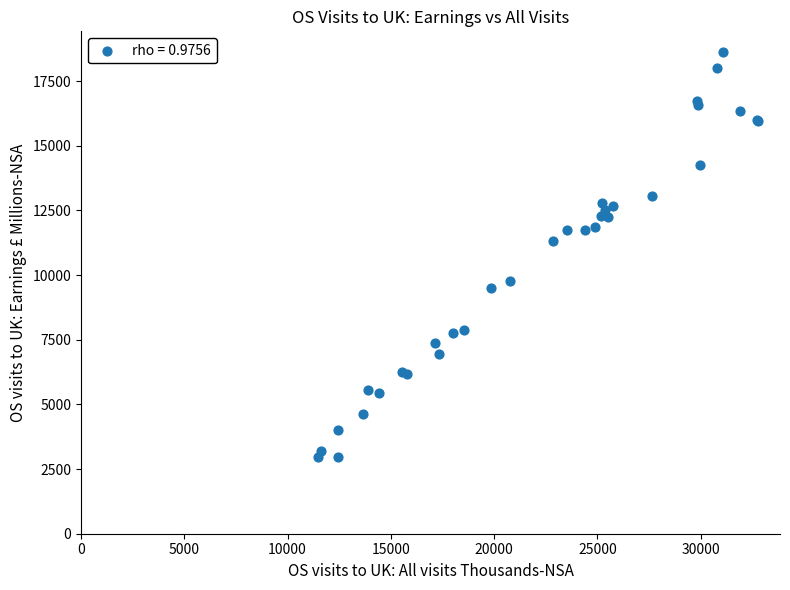

What Y value in the scatter plot is closest to 10800?

11305